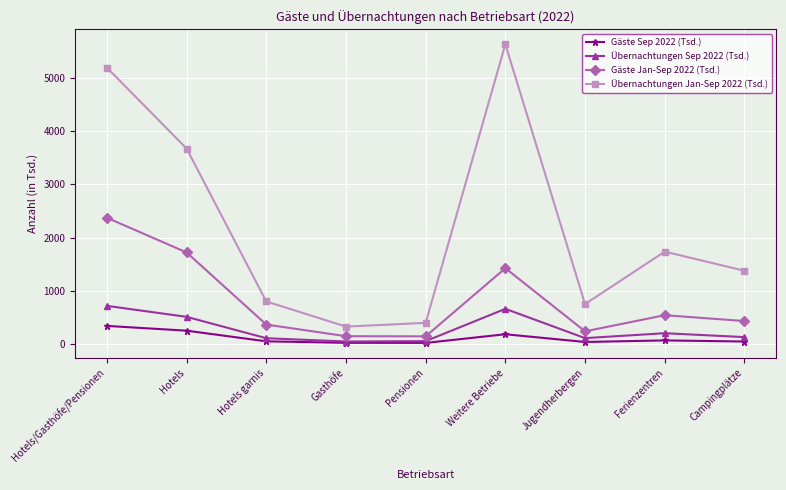

How many distinct data groups are displayed?

4